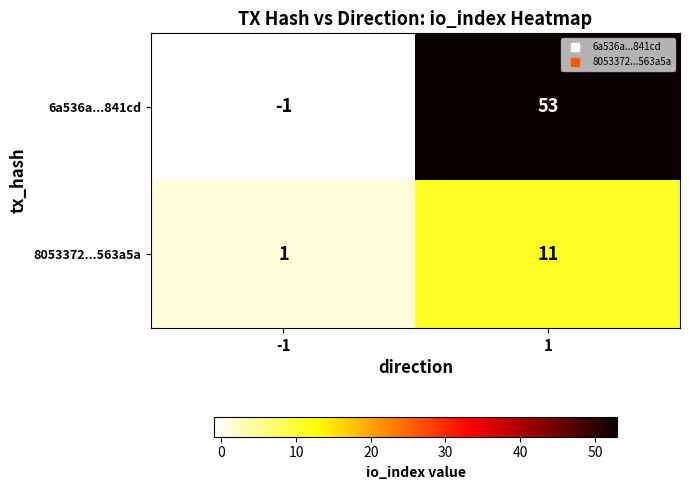

What is the difference between the 8053372...563a5a values at 1 and -1?

10